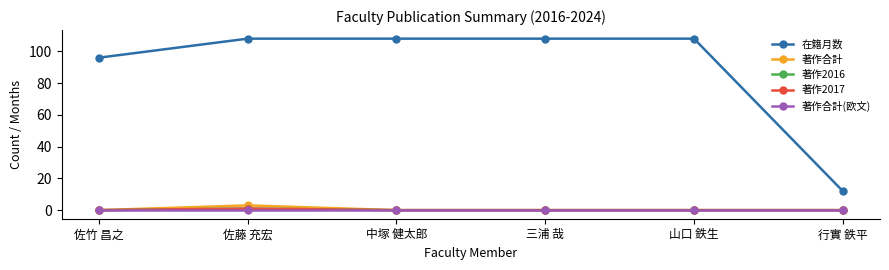

Does the chart have visible grid lines?

No